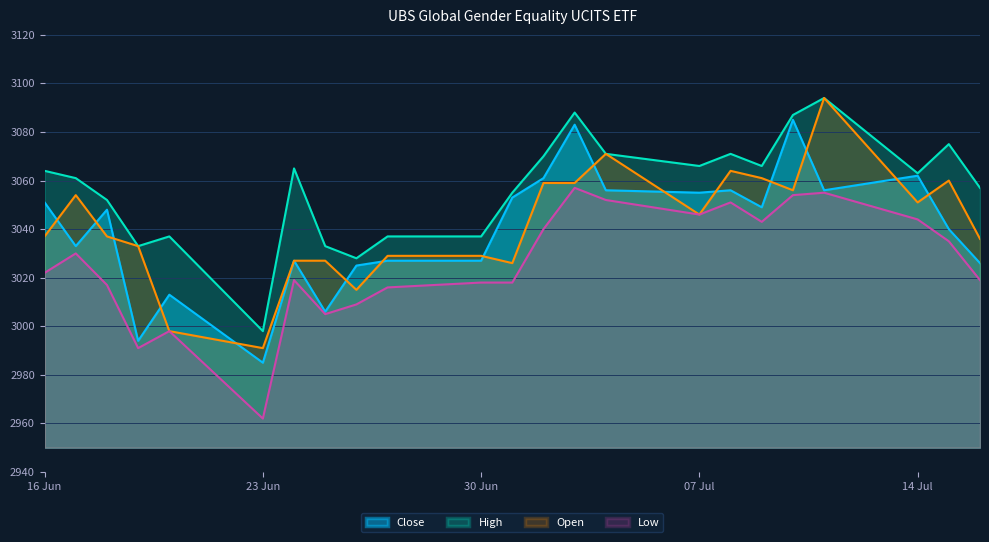

Reading left to right, list all the values displayed in this chart.

Close: 3051	3033	3048	2994	3013	2985	3027	3006	3025	3027	3027	3053	3061	3083	3056	3055	3056	3049	3085	3056	3062	3040	3026
Open: 3037	3054	3037	3033	2998	2991	3027	3027	3015	3029	3029	3026	3059	3059	3071	3046	3064	3061	3056	3094	3051	3060	3036
High: 3064	3061	3052	3033	3037	2998	3065	3033	3028	3037	3037	3055	3070	3088	3071	3066	3071	3066	3087	3094	3063	3075	3057
Low: 3022	3030	3017	2991	2998	2962	3019	3005	3009	3016	3018	3018	3040	3057	3052	3046	3051	3043	3054	3055	3044	3035	3019